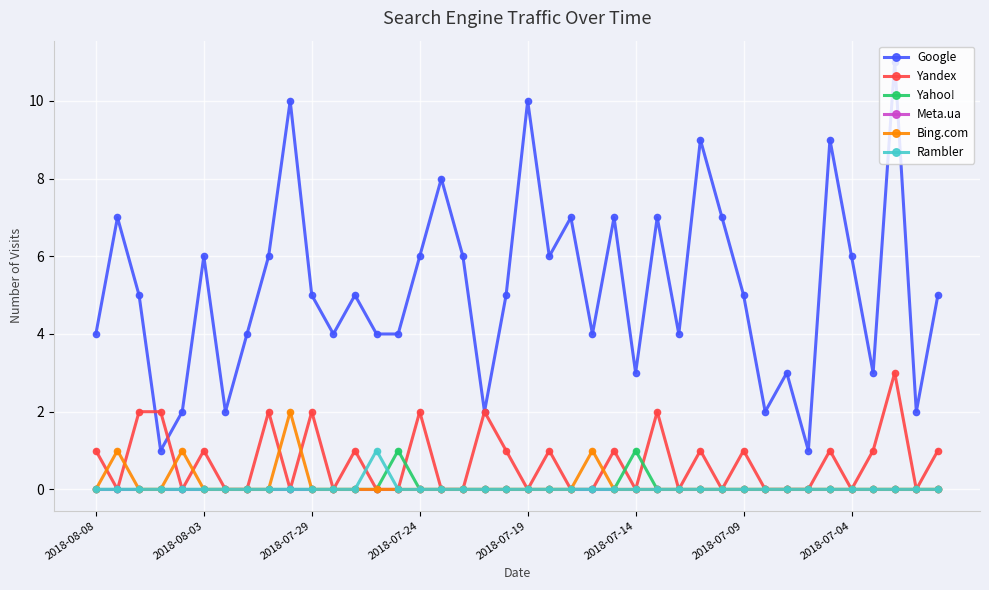

Which series has the largest total across all categories?

Google